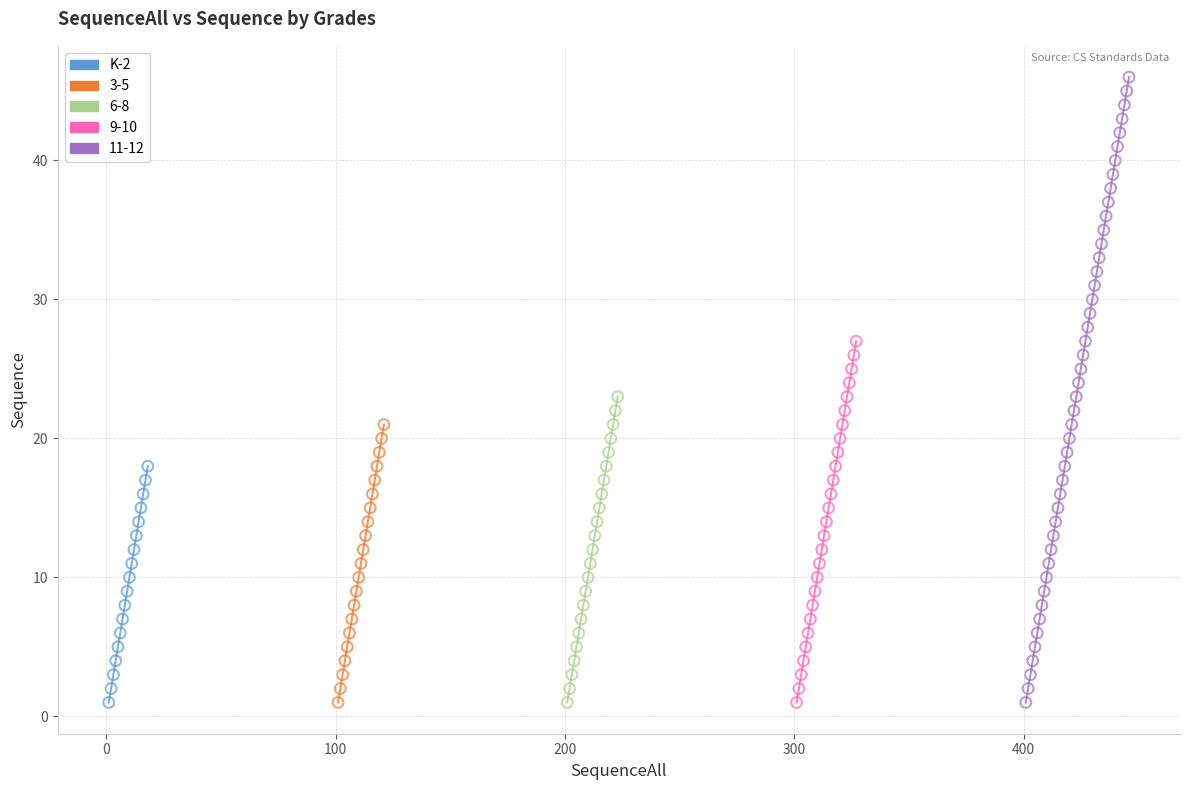

Which series reaches the maximum Y coordinate?

11-12